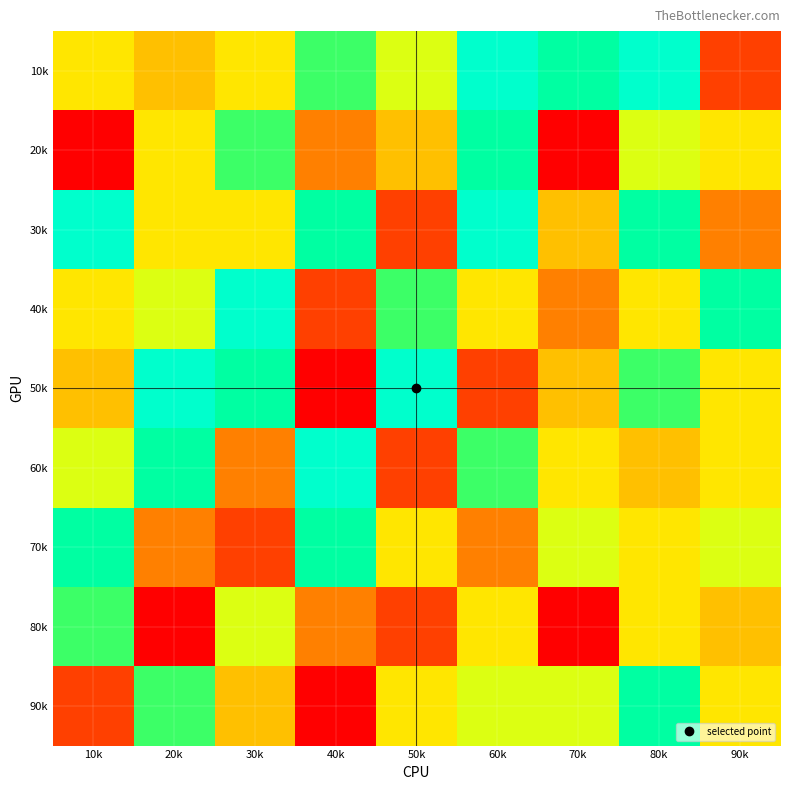

Reading left to right, transcribe all the data shown in this chart.

10k: 10k=5	20k=4	30k=5	40k=7	50k=6	60k=9	70k=8	80k=9	90k=2
20k: 10k=1	20k=5	30k=7	40k=3	50k=4	60k=8	70k=1	80k=6	90k=5
30k: 10k=9	20k=5	30k=5	40k=8	50k=2	60k=9	70k=4	80k=8	90k=3
40k: 10k=5	20k=6	30k=9	40k=2	50k=7	60k=5	70k=3	80k=5	90k=8
50k: 10k=4	20k=9	30k=8	40k=1	50k=9	60k=2	70k=4	80k=7	90k=5
60k: 10k=6	20k=8	30k=3	40k=9	50k=2	60k=7	70k=5	80k=4	90k=5
70k: 10k=8	20k=3	30k=2	40k=8	50k=5	60k=3	70k=6	80k=5	90k=6
80k: 10k=7	20k=1	30k=6	40k=3	50k=2	60k=5	70k=1	80k=5	90k=4
90k: 10k=2	20k=7	30k=4	40k=1	50k=5	60k=6	70k=6	80k=8	90k=5